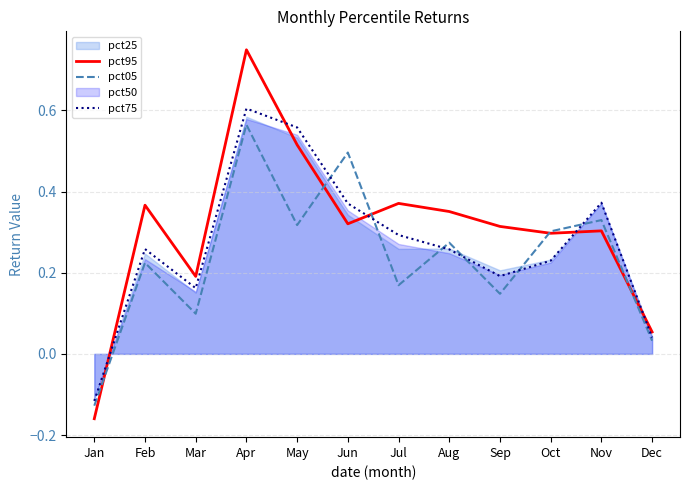

How many values in the pct95 series exceed 0?

11